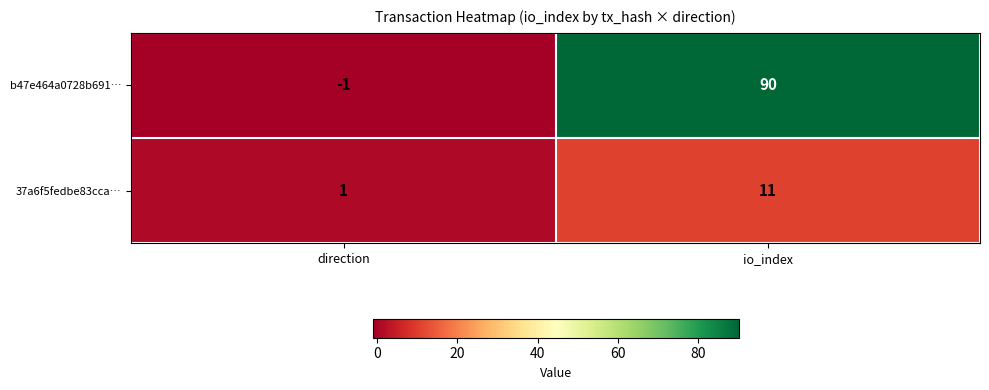

Reading left to right, what are all the values shown in this chart?

b47e464a0728b691…: -1	90
37a6f5fedbe83cca…: 1	11